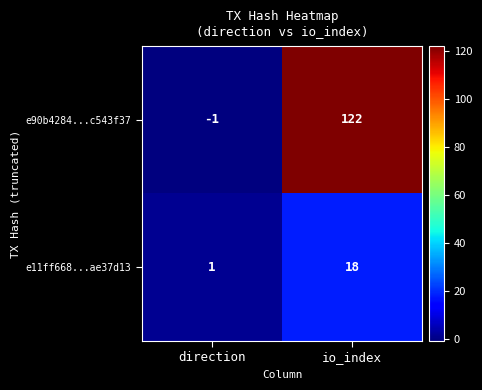

What is the approximate value of e11ff668...ae37d13 at io_index?

18